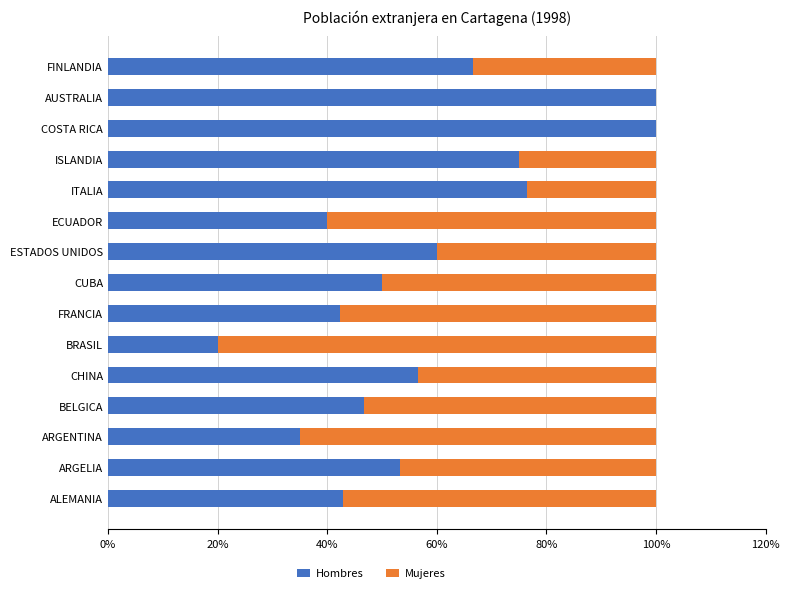

What is the sum of the Hombres values at CHINA and FINLANDIA?

123.3